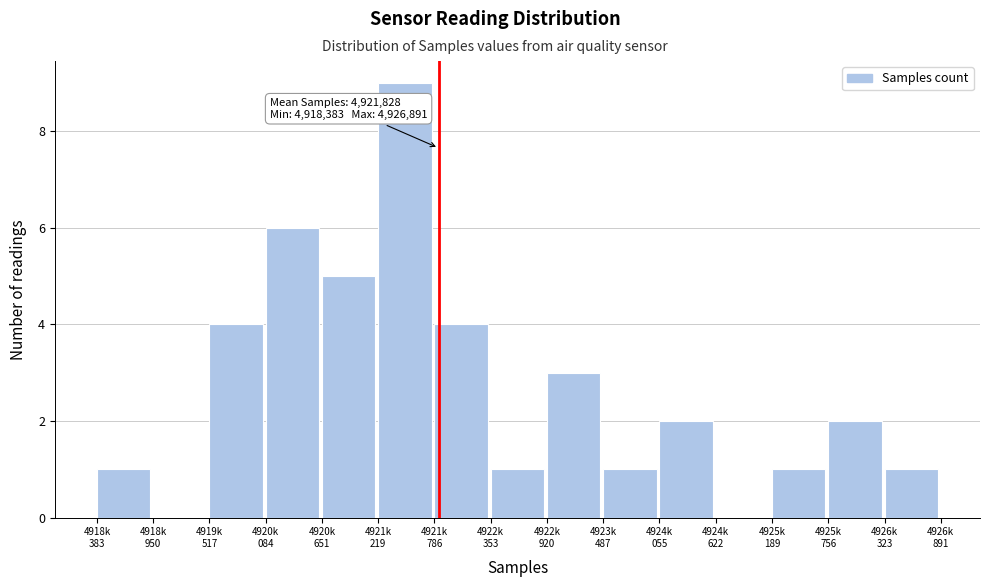

What is the maximum value shown in the chart?

9